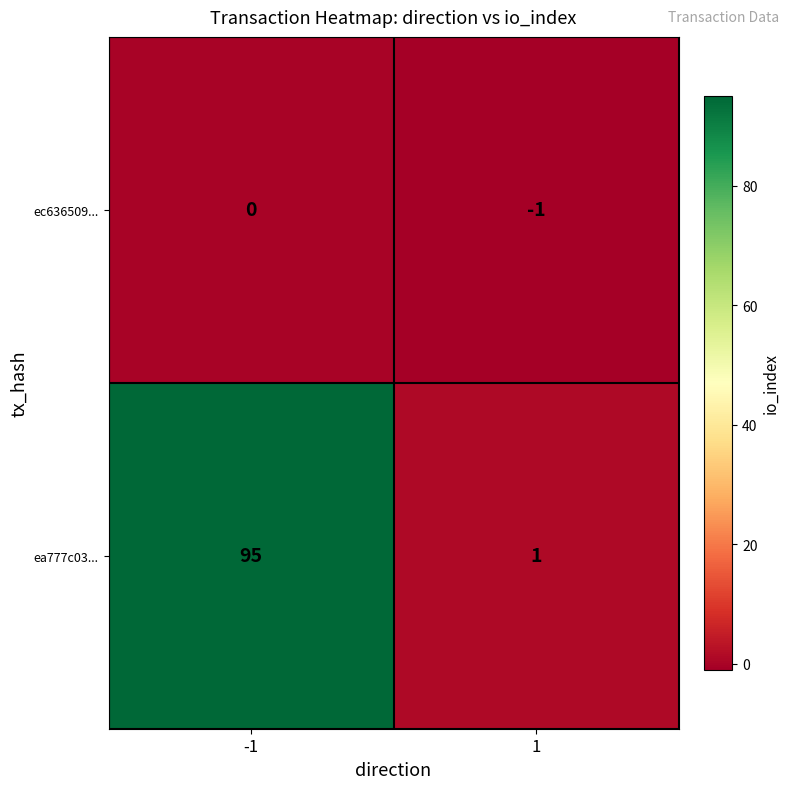

How many values in the ec636509... series are below 0?

1